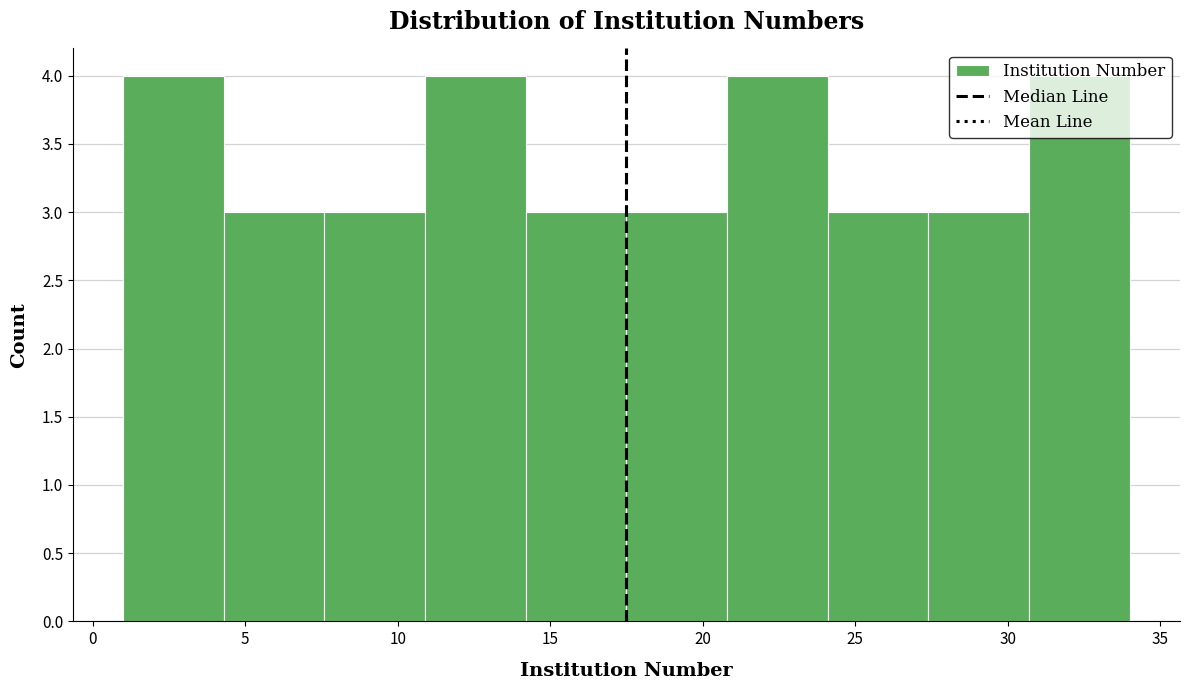

Reading left to right, transcribe this chart: for each bar, give the range it covers on the x-axis and its height. Neither the bar edges nor the heights are printed on the chart, so give them approximately, as read against the axes.

1.0 to 4.3: 4
4.3 to 7.6: 3
7.6 to 10.9: 3
10.9 to 14.2: 4
14.2 to 17.5: 3
17.5 to 20.8: 3
20.8 to 24.1: 4
24.1 to 27.4: 3
27.4 to 30.7: 3
30.7 to 34.0: 4